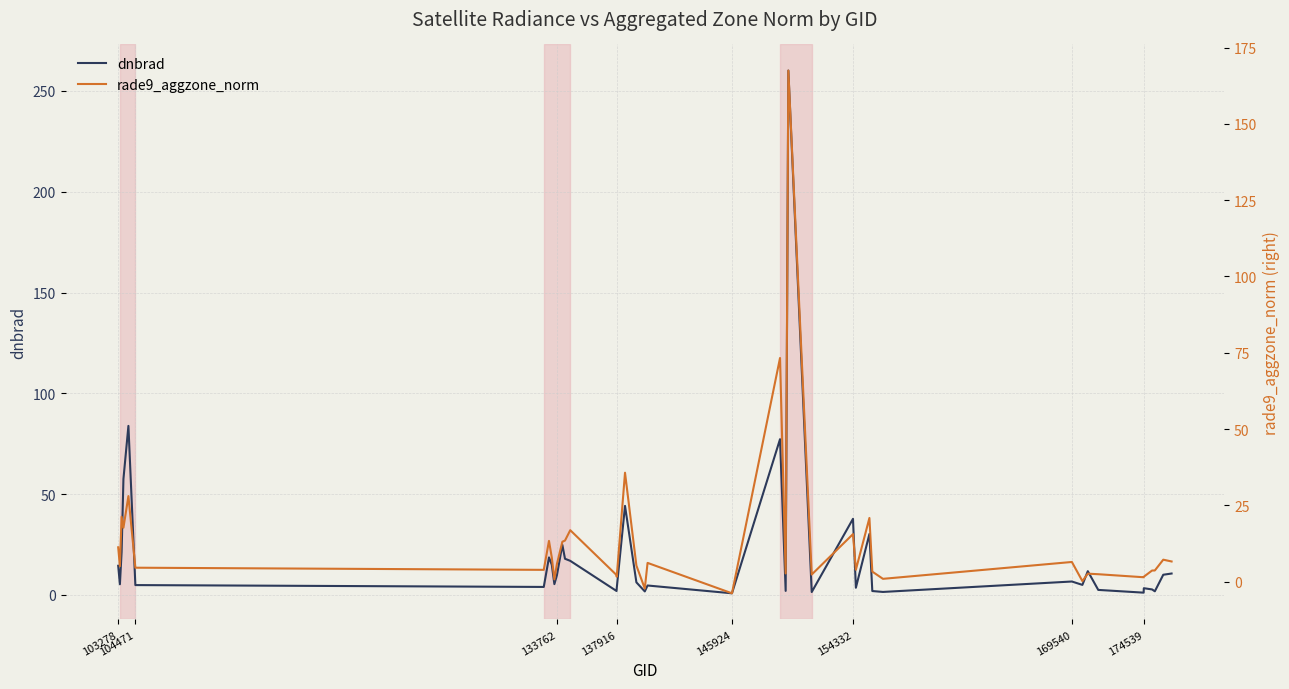

At how many categories does at least one series exceed 74?

3